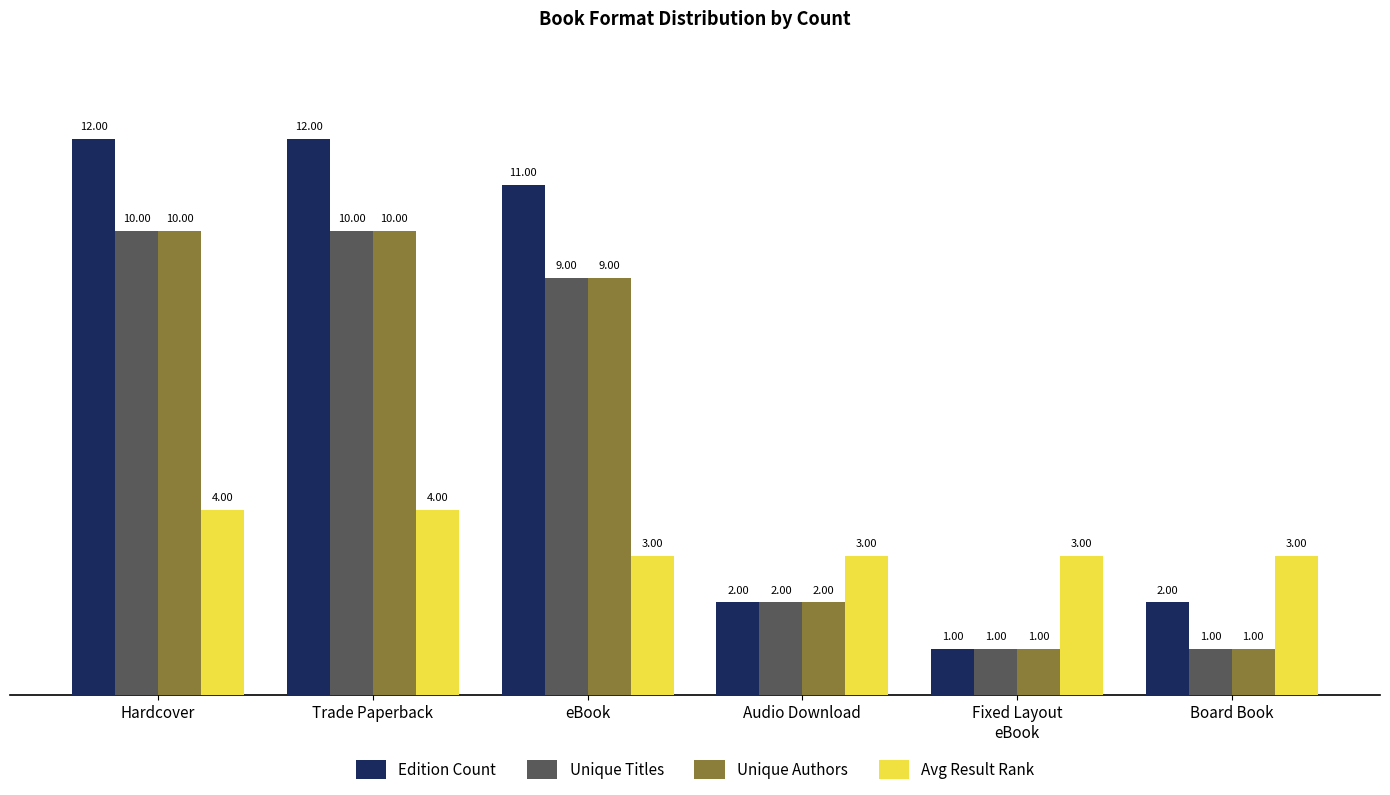

Which series changed the most between Trade Paperback and Audio Download?

Edition Count